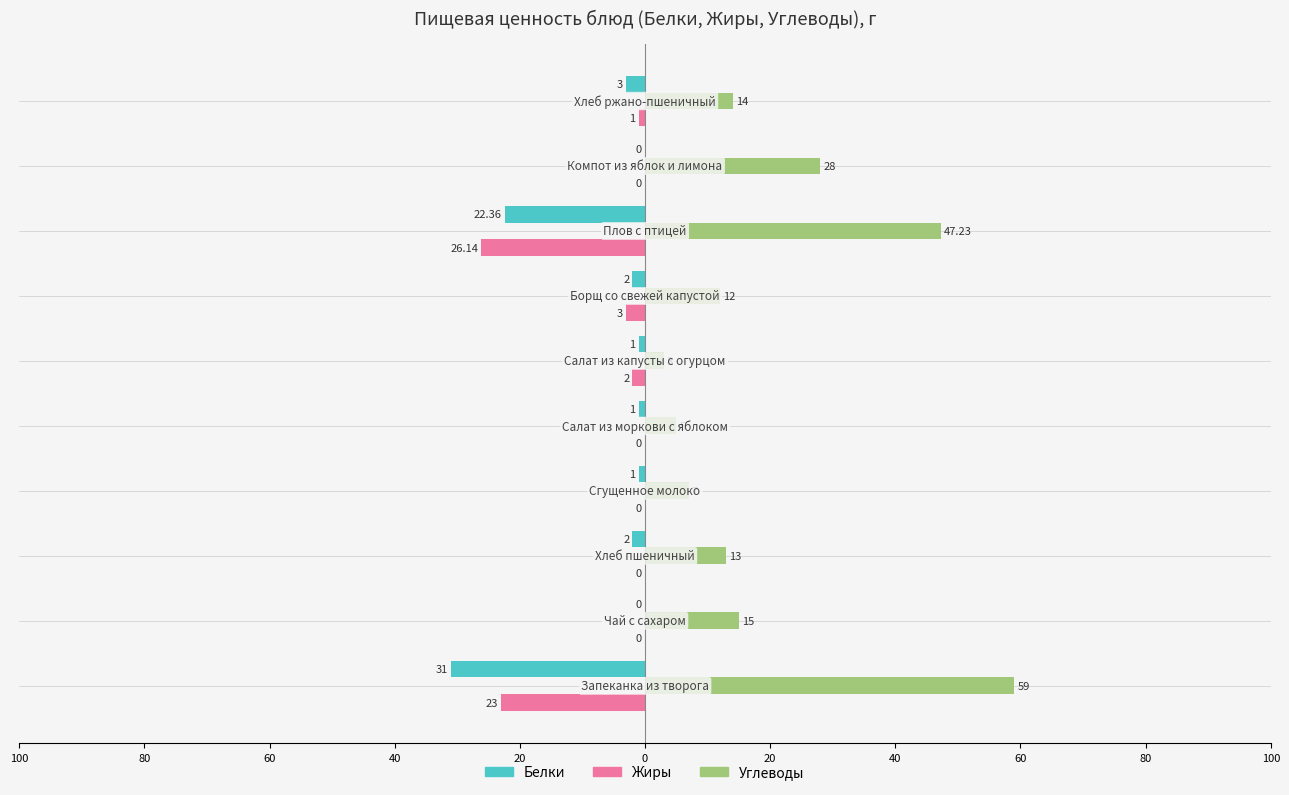

List the series in order of their peak value, lowest first.

Белки, Жиры, Углеводы